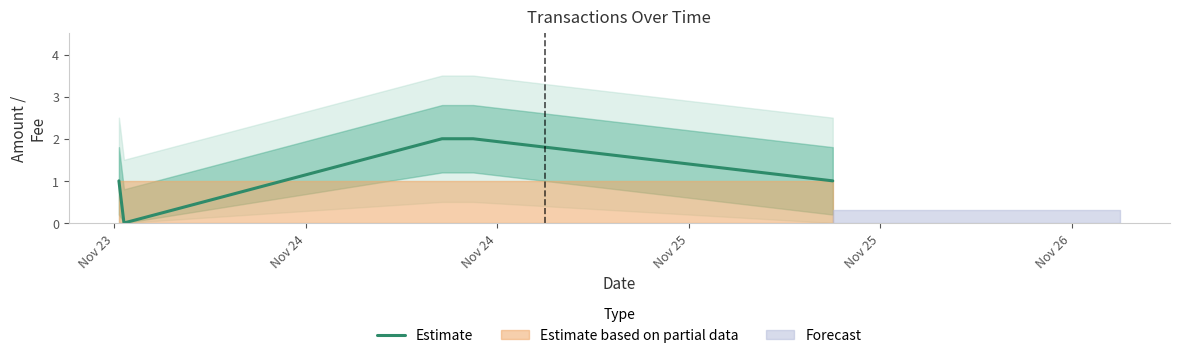

What is the sum of the values at Nov 25 and Nov 23?

2